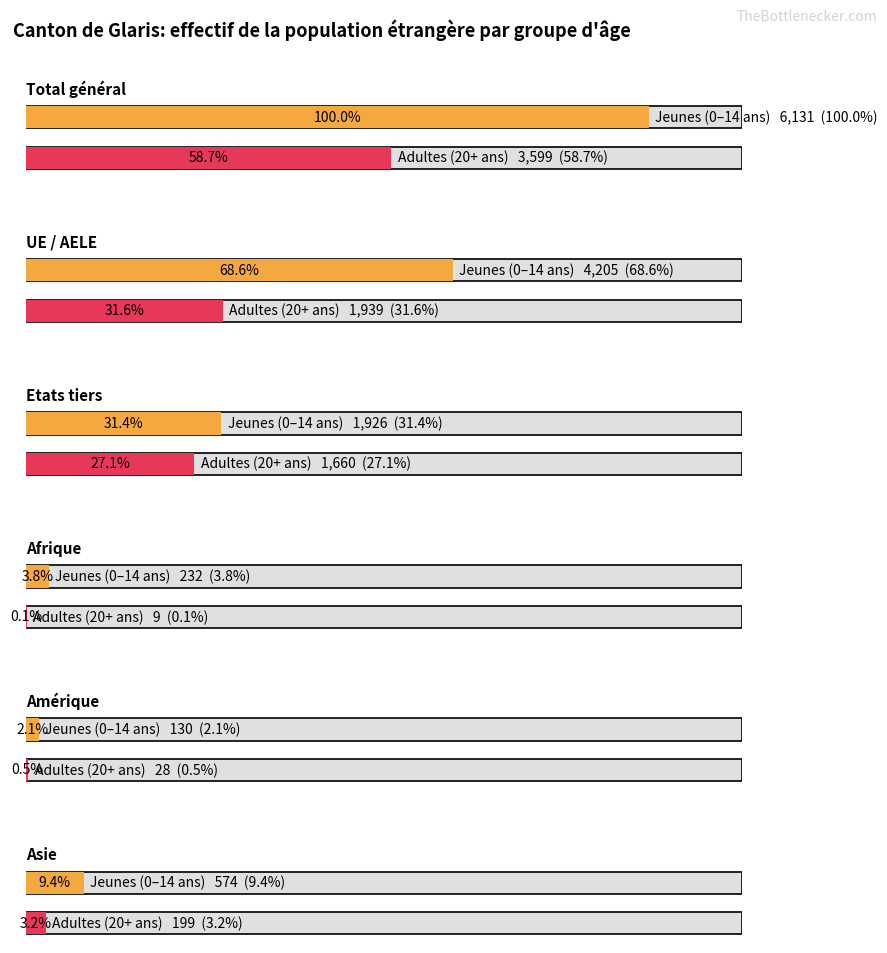

What is the difference between the maximum and minimum values in the 20+ ans series?

3590